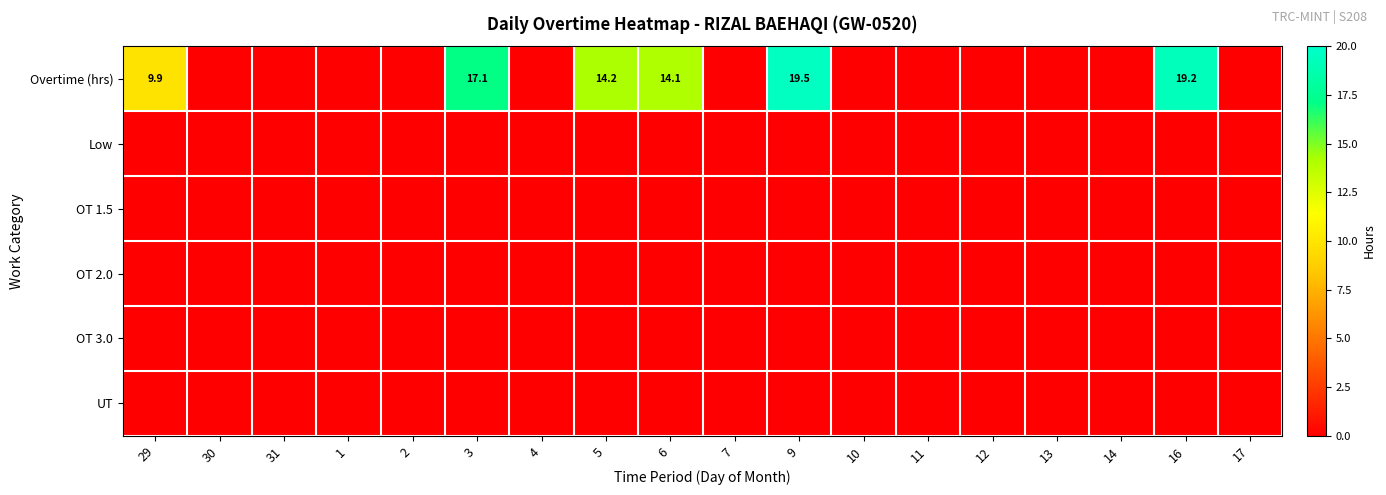

Which category has the highest value across all series?

9